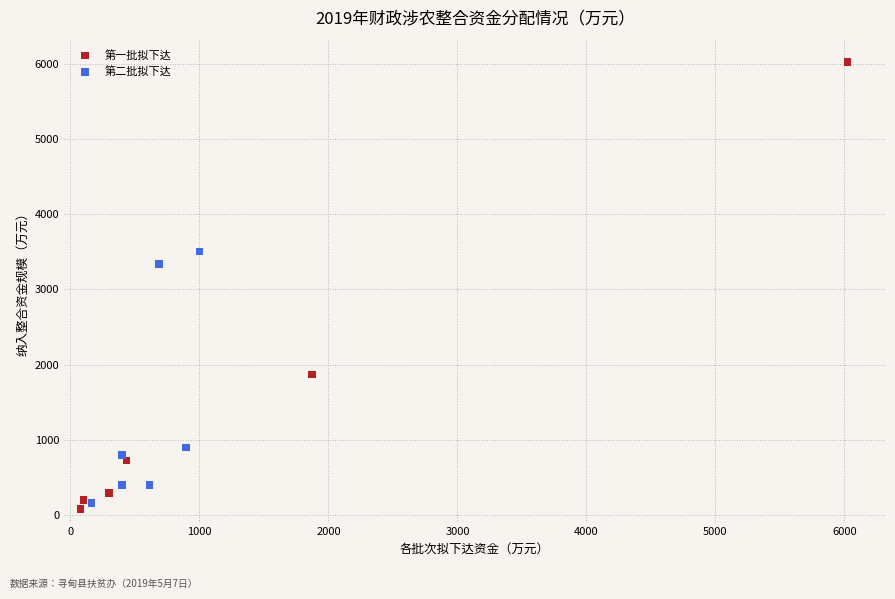

What are all the series names shown in the legend?

第一批拟下达, 第二批拟下达